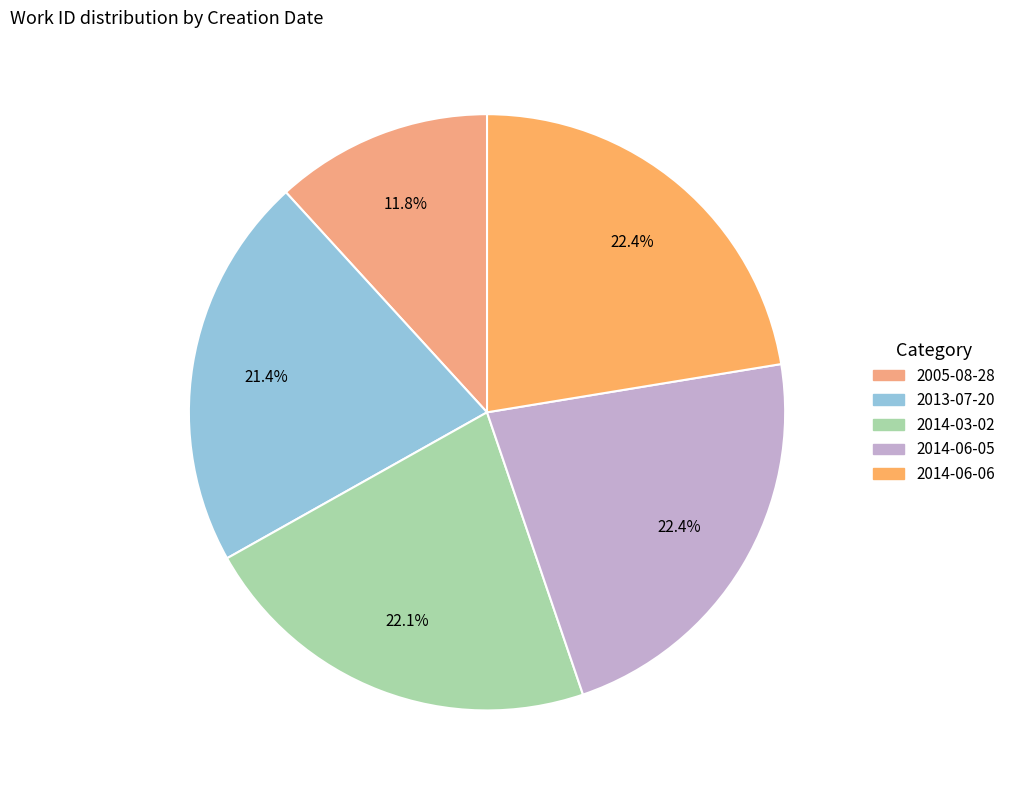

The 2013-07-20 slice represents 11% of the pie. True or false?

False